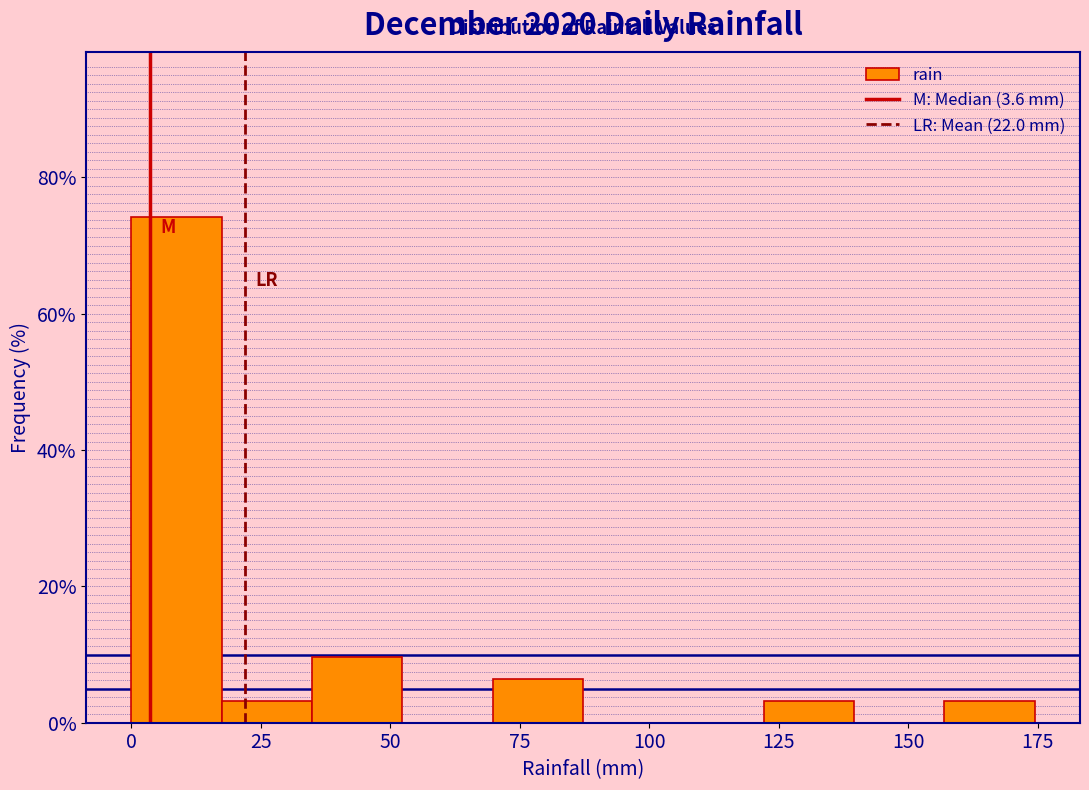

Read against the x-axis, roughly where is the centre of the tallest bar?

10